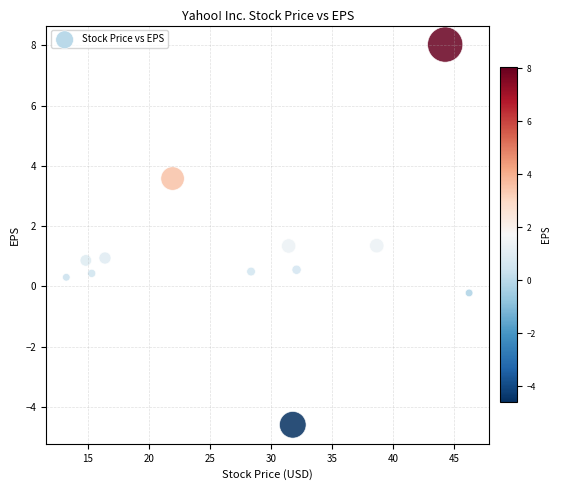

What is the average X value?

27.9